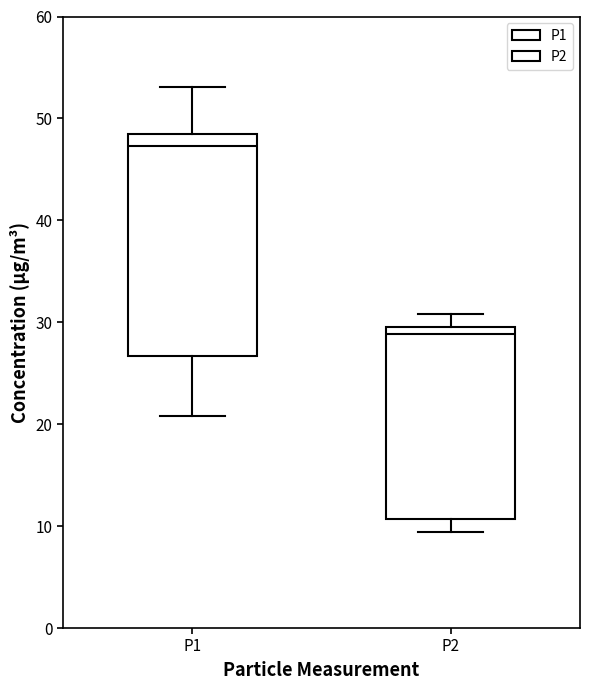

Reading left to right, read every box against the y-axis: the position of its median line, the range the box covers, and the ends of its whiskers. The values are not printed on the chart, so give them approximately, as read against the axis.

P1: median 47, box 27 to 48, whiskers 21 to 53
P2: median 29, box 11 to 30, whiskers 9 to 31